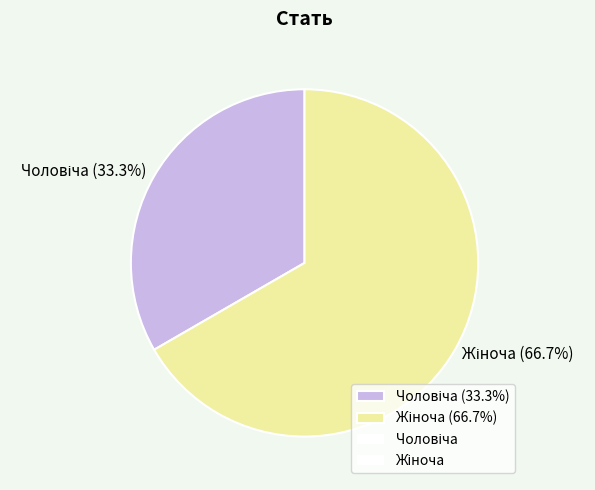

Is there any slice that represents more than half of the pie?

Yes